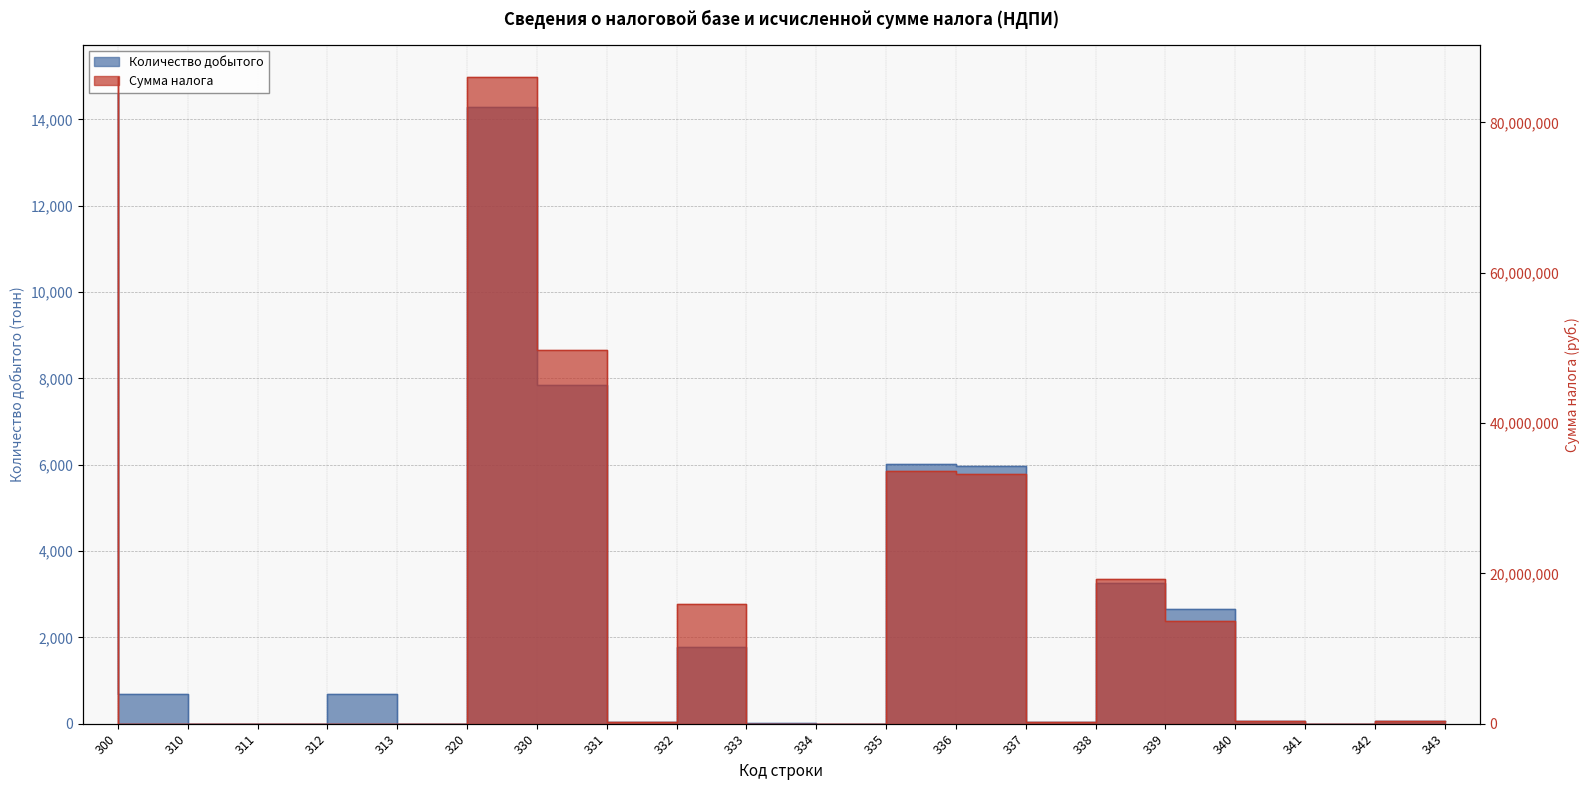

What is the difference between the maximum and second lowest values in the Количество добытого series?

14983